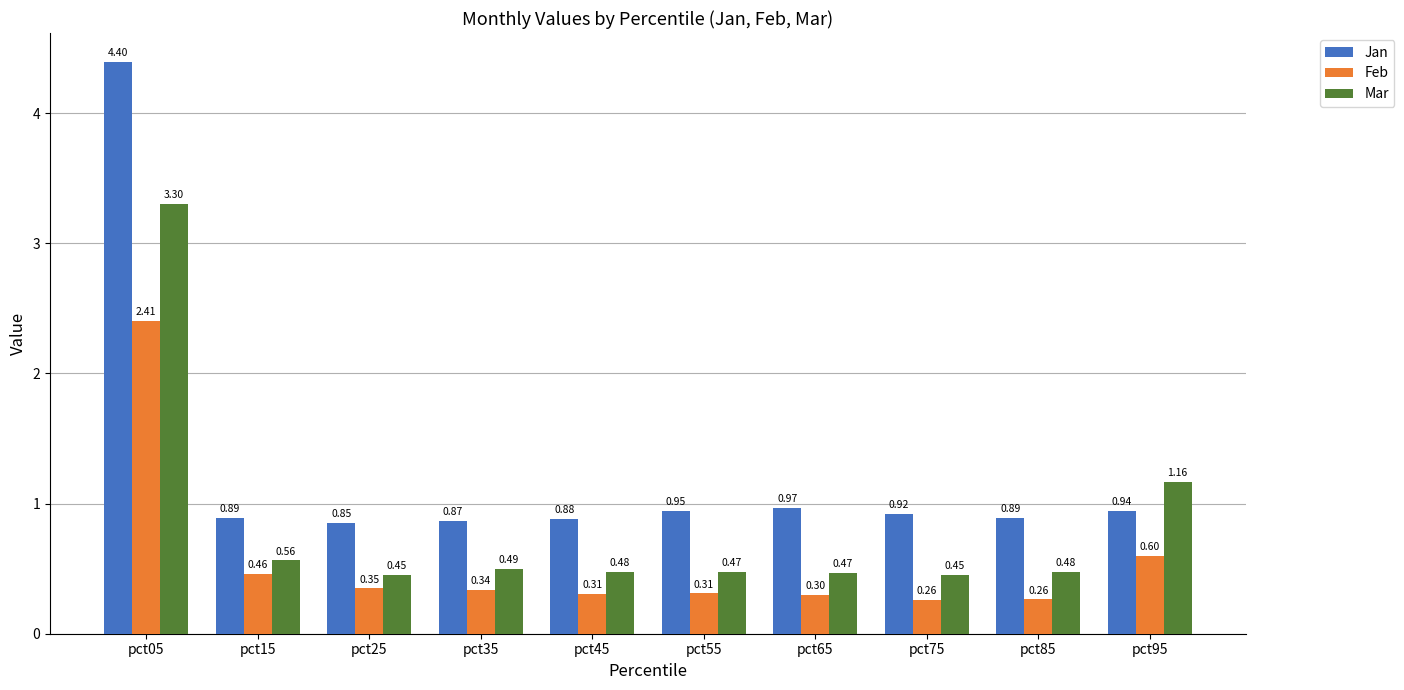

What are all the series names shown in the legend?

Jan, Feb, Mar